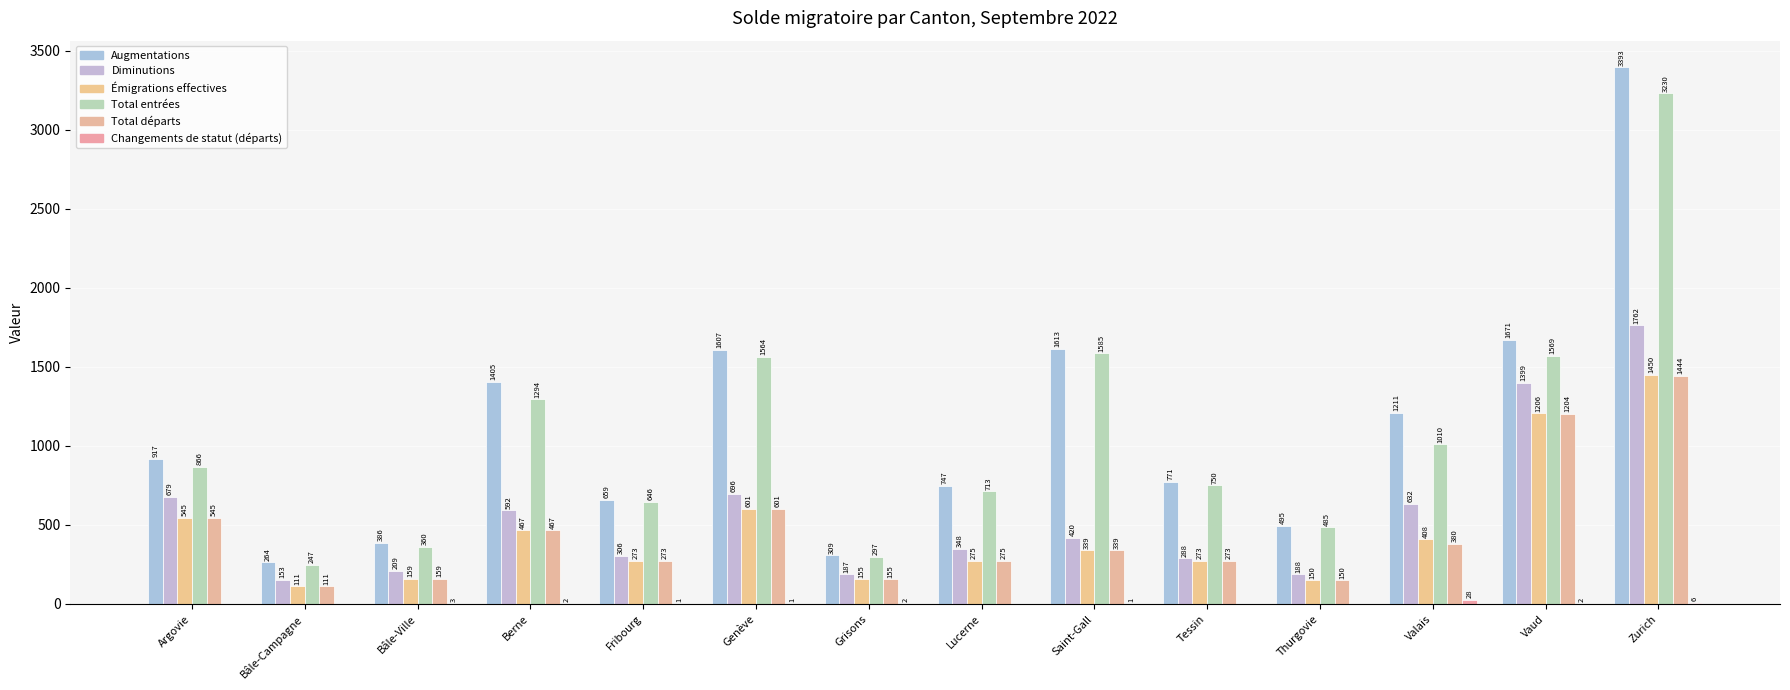

What is the difference between the second highest and second lowest values in the Diminutions series?

1212